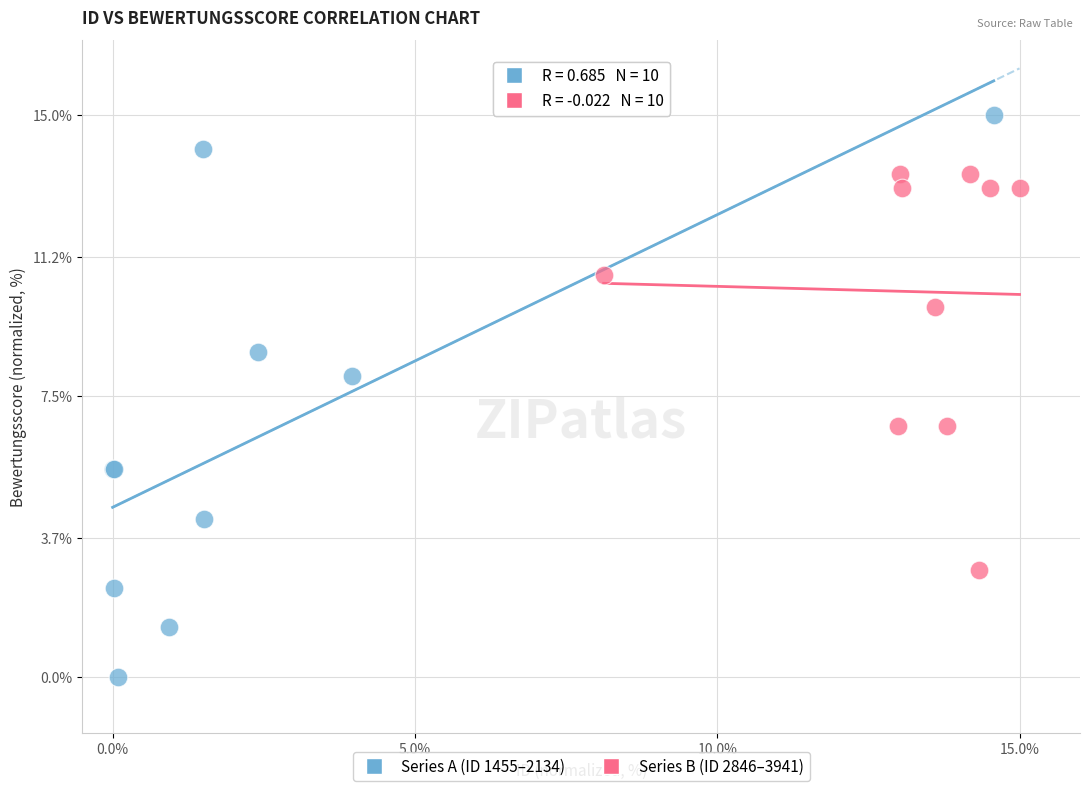

Which series has the largest Y range (max minus min)?

Series A (ID 1455–2134)